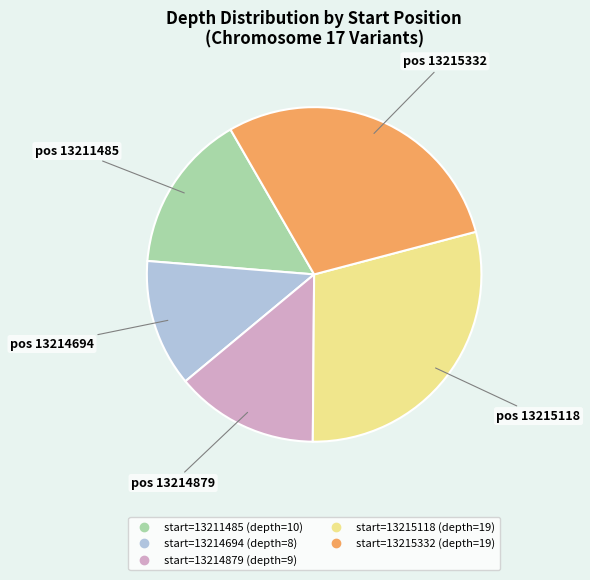

How many segments does this pie chart have?

5